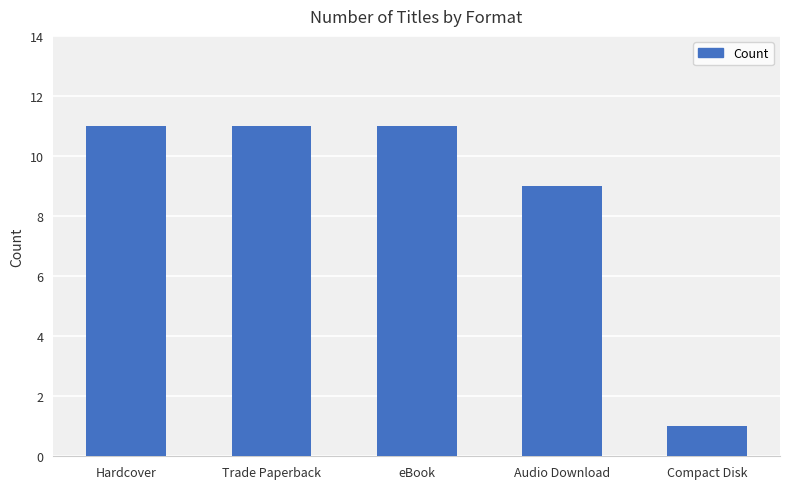

What is the label of the 3rd bar from the left?

eBook